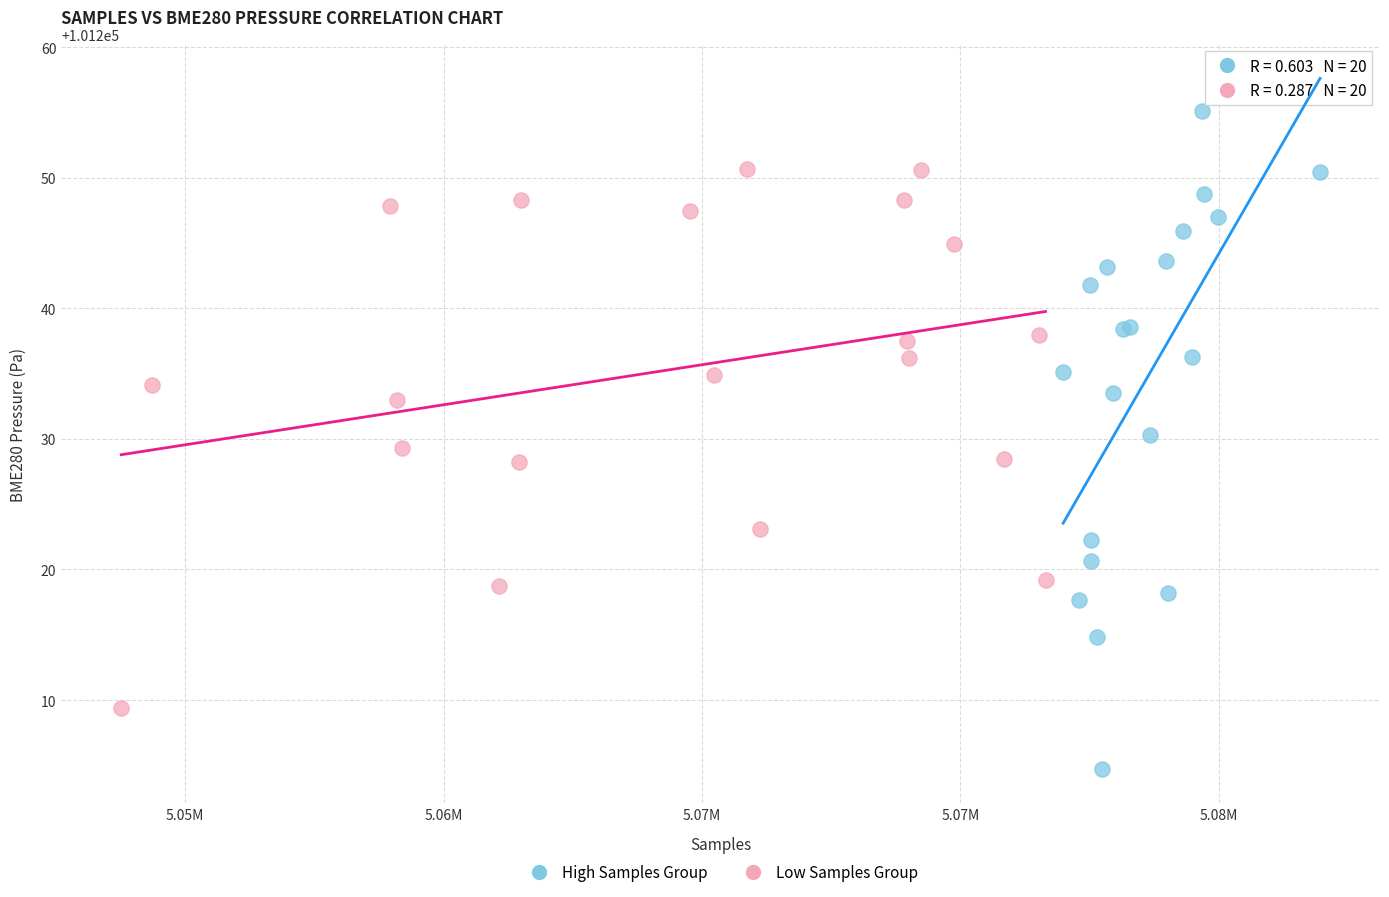

What are all the series names shown in the legend?

High Samples Group, Low Samples Group